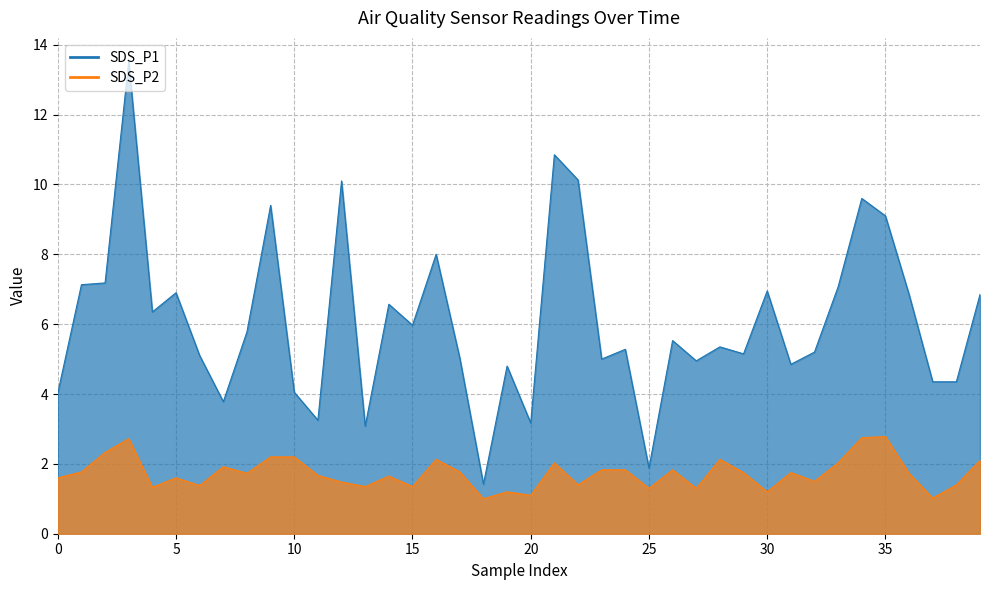

True or false: SDS_P1 and SDS_P2 intersect in this chart.

False